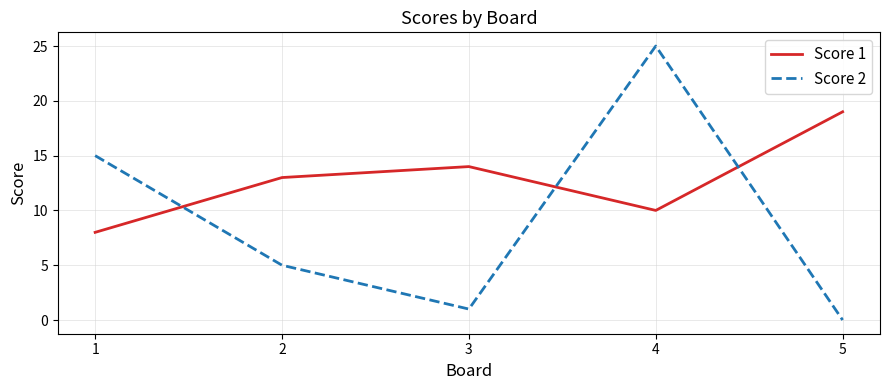

What is the difference between the maximum and minimum values in the Score 2 series?

25